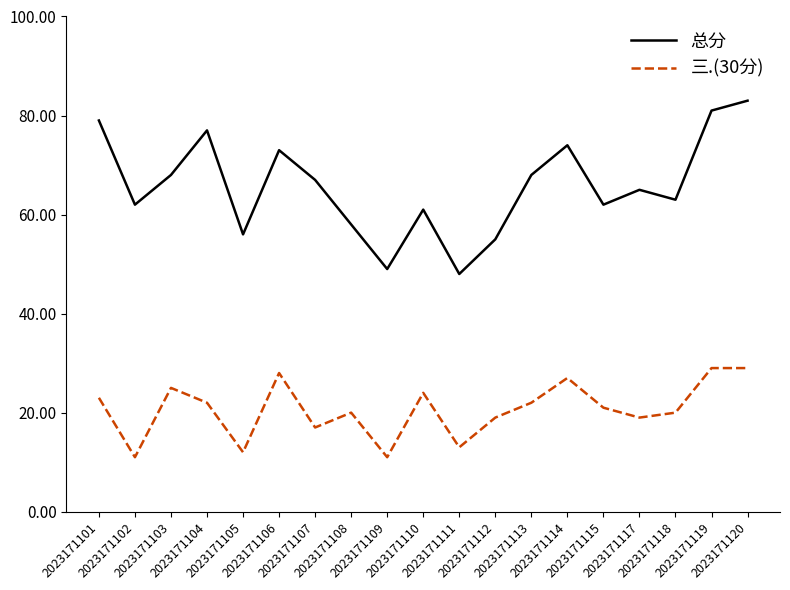

Reading right to left, what are all the values shown in this chart?

总分: 2023171120=83	2023171119=81	2023171118=63	2023171117=65	2023171115=62	2023171114=74	2023171113=68	2023171112=55	2023171111=48	2023171110=61	2023171109=49	2023171108=58	2023171107=67	2023171106=73	2023171105=56	2023171104=77	2023171103=68	2023171102=62	2023171101=79
三.(30分): 2023171120=29	2023171119=29	2023171118=20	2023171117=19	2023171115=21	2023171114=27	2023171113=22	2023171112=19	2023171111=13	2023171110=24	2023171109=11	2023171108=20	2023171107=17	2023171106=28	2023171105=12	2023171104=22	2023171103=25	2023171102=11	2023171101=23